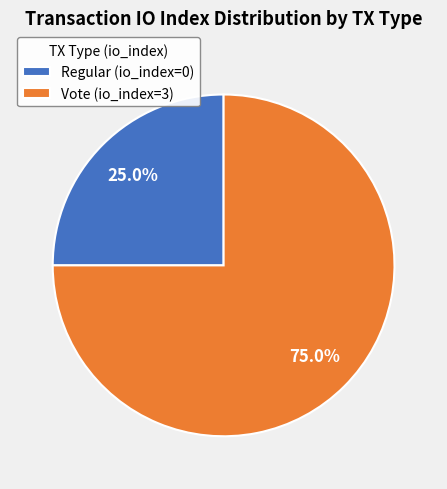

Count the number of slices in the pie.

2